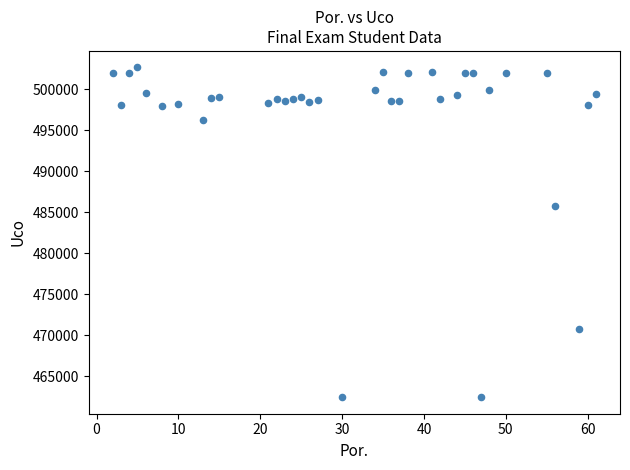

What Y value in the scatter plot is closest to 482563?

485739